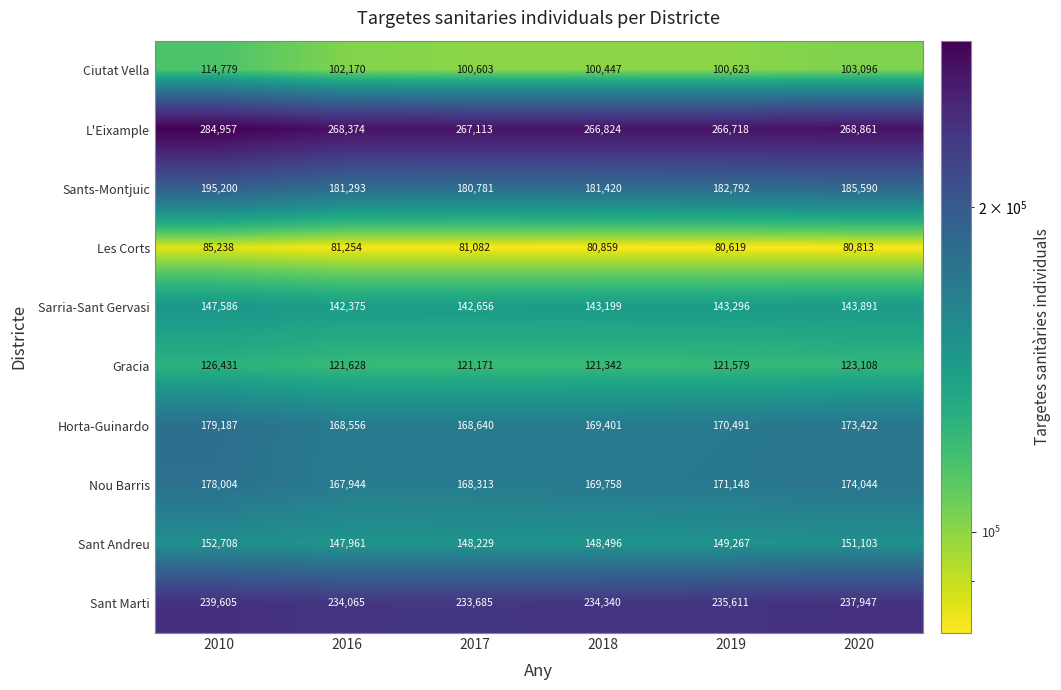

Which series has the largest total across all categories?

L'Eixample